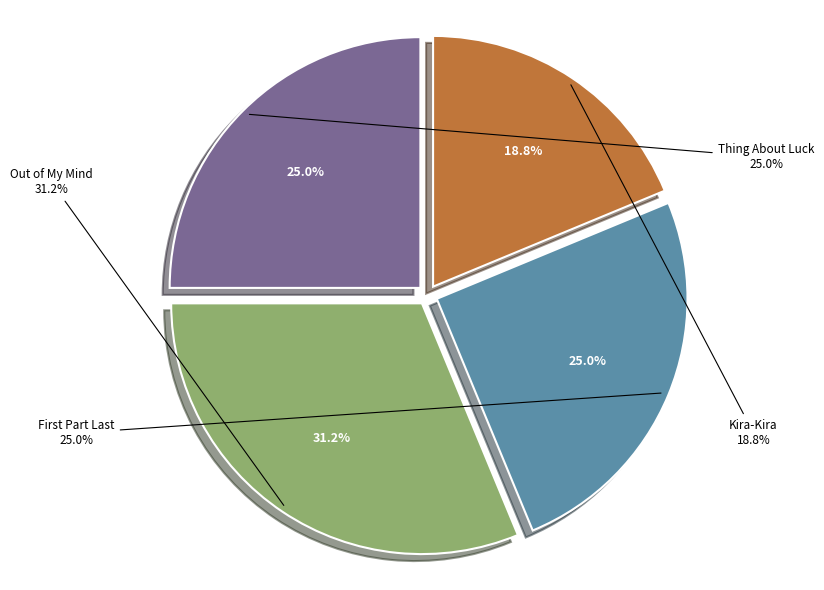

Does any single category account for the majority?

No